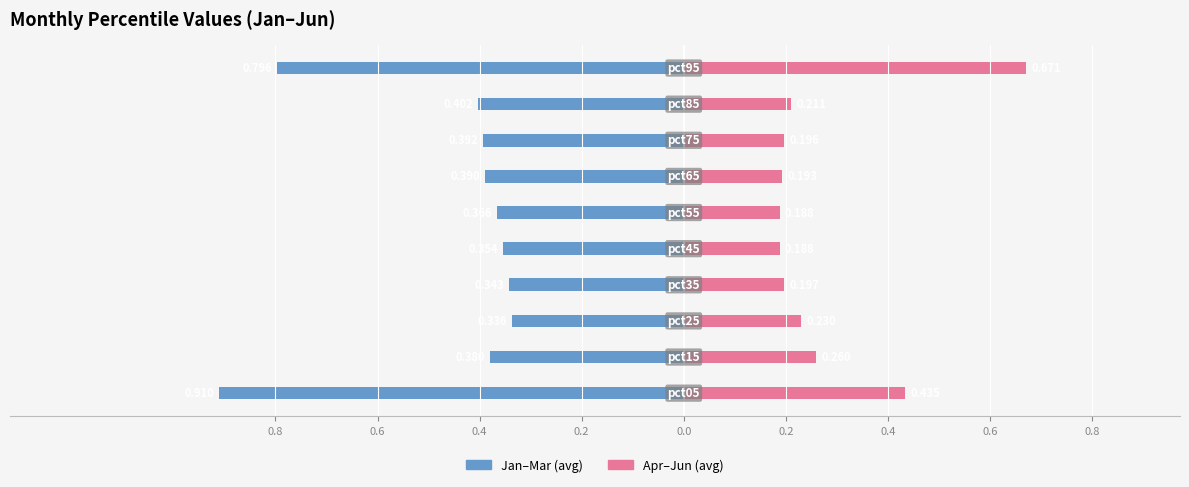

What are all the series names shown in the legend?

Jan–Mar, Apr–Jun